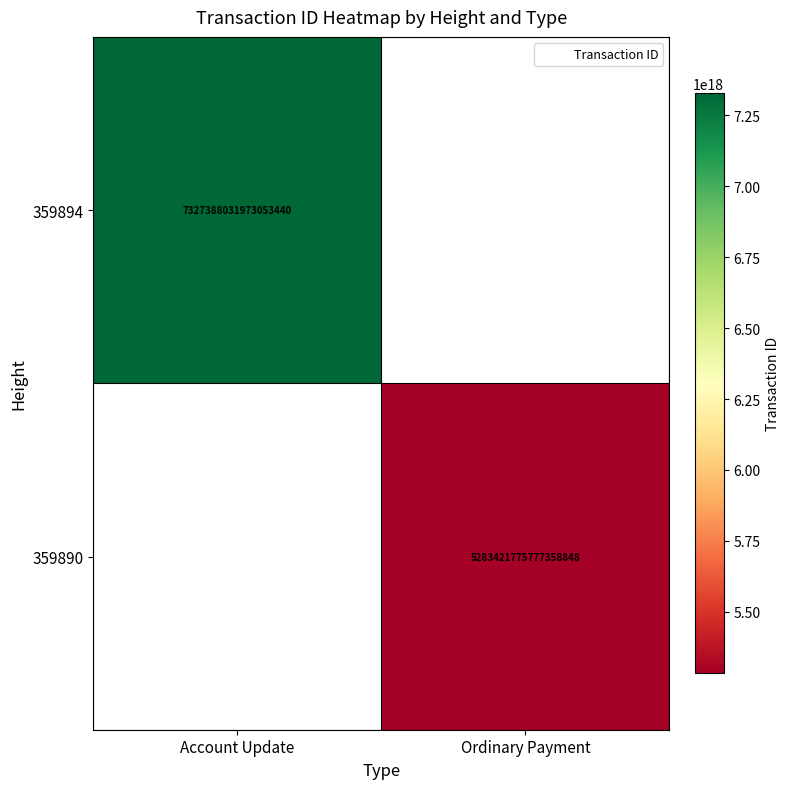

The value of 359894 at Account Update is 7327388031973053440.0. True or false?

True